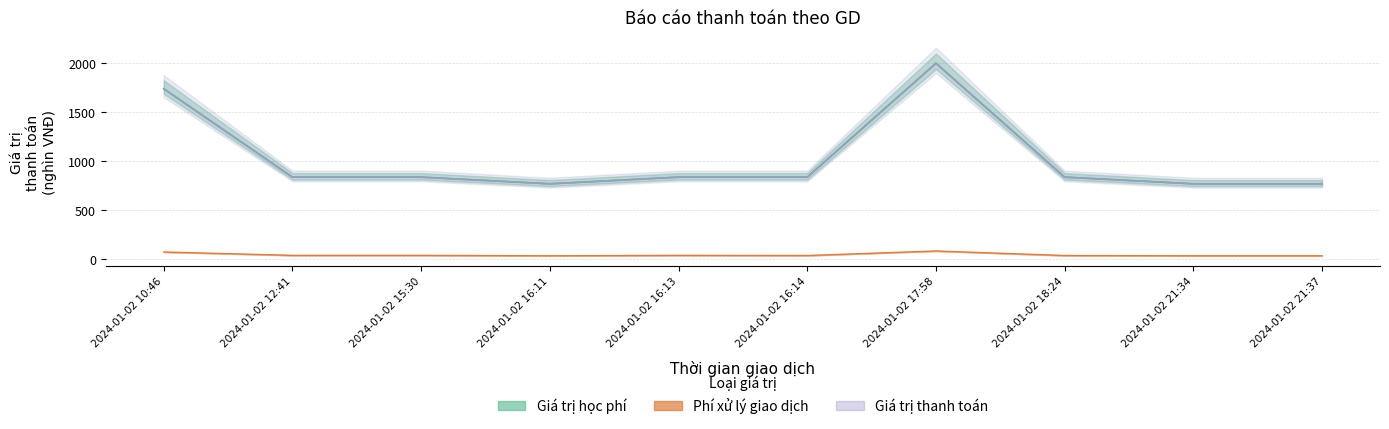

At which label is Giá trị học phí closest to 1382?

2024-01-02 10:46